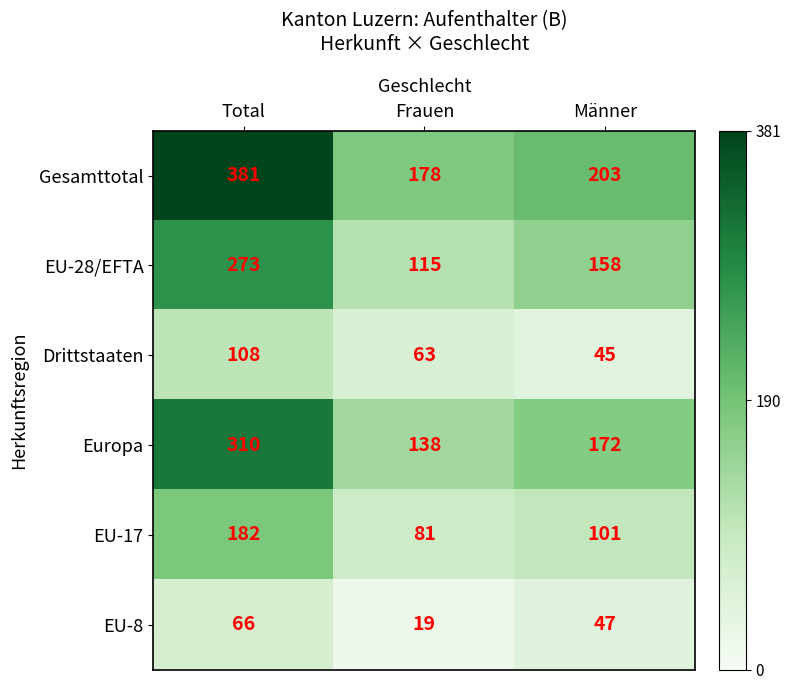

How many distinct data groups are displayed?

6